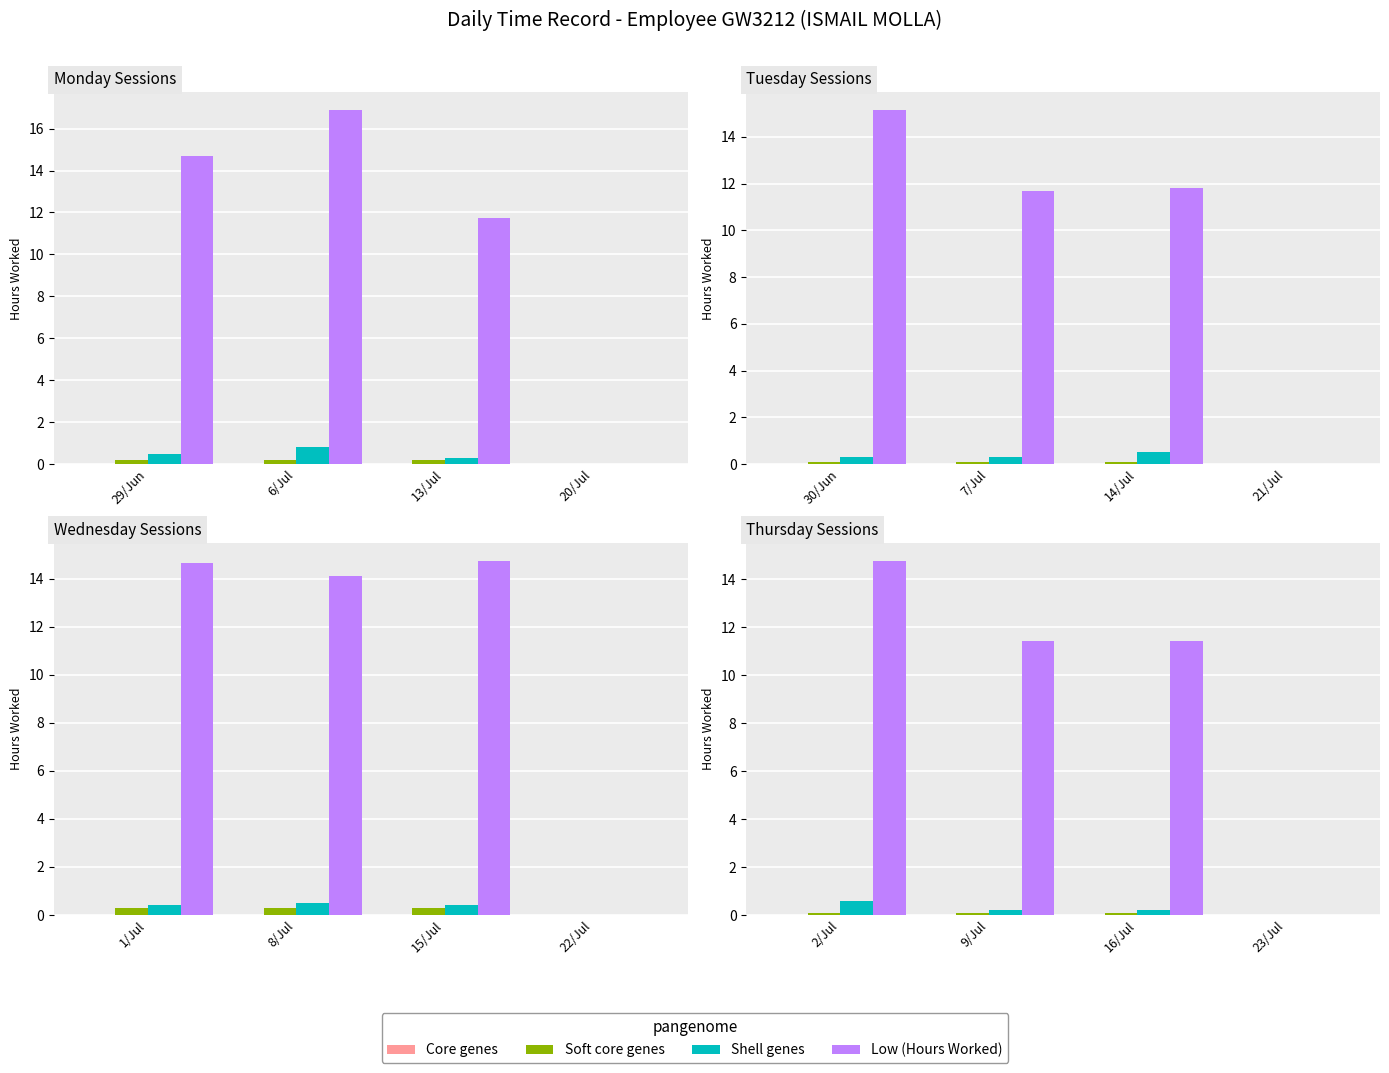

The Shell genes series shows 0.9 at 2/Jul. True or false?

False